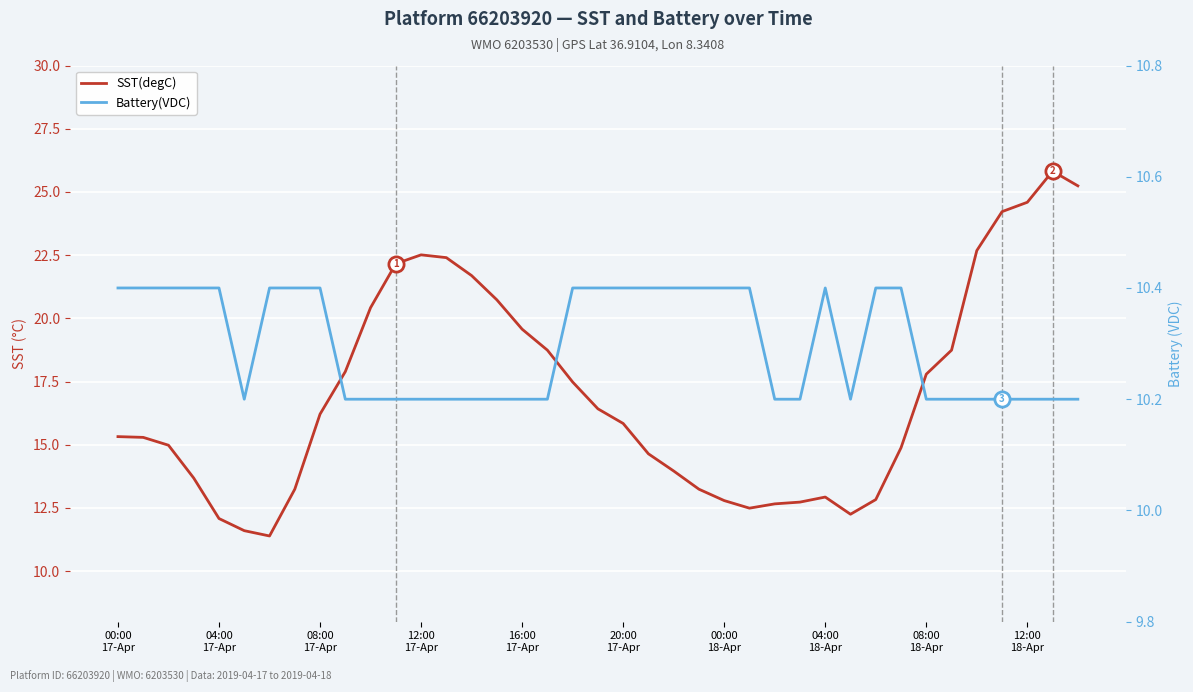

Which series reaches the maximum Y coordinate?

SST(degC)